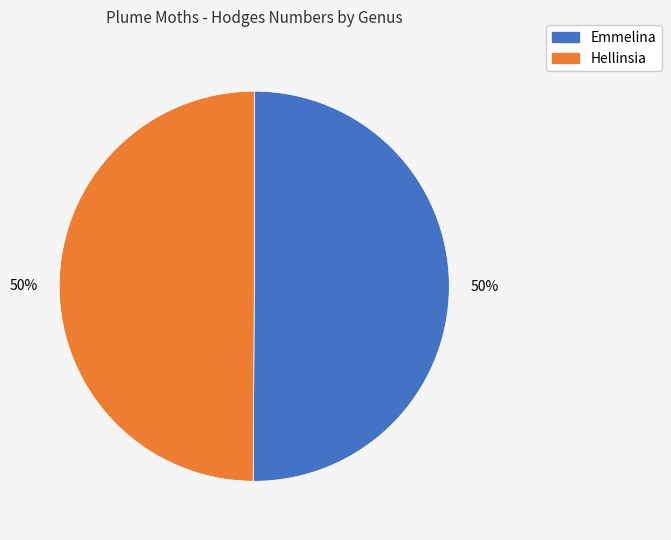

Count the number of slices in the pie.

2